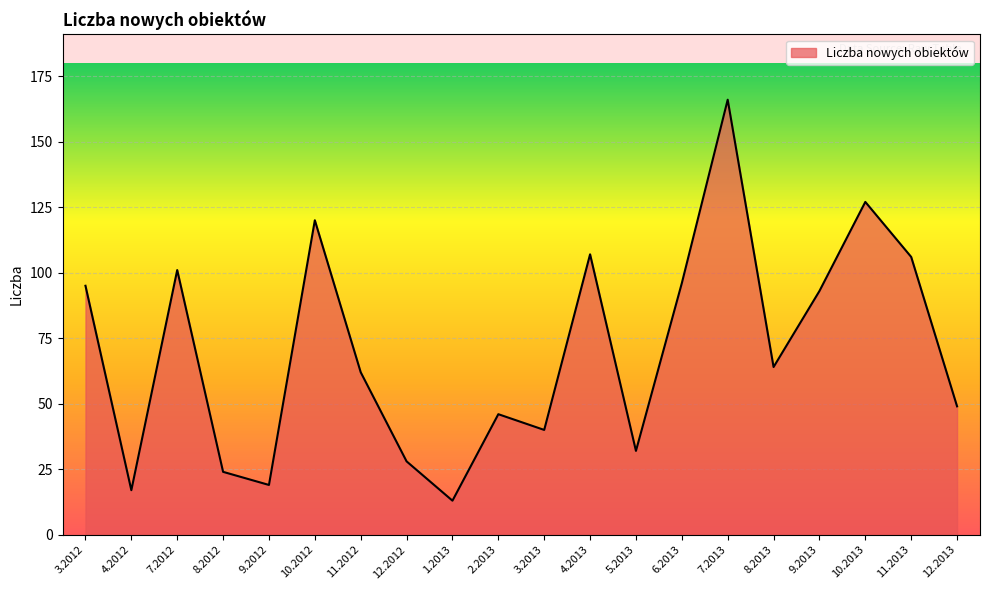

What position from the left is 10.2012?

6